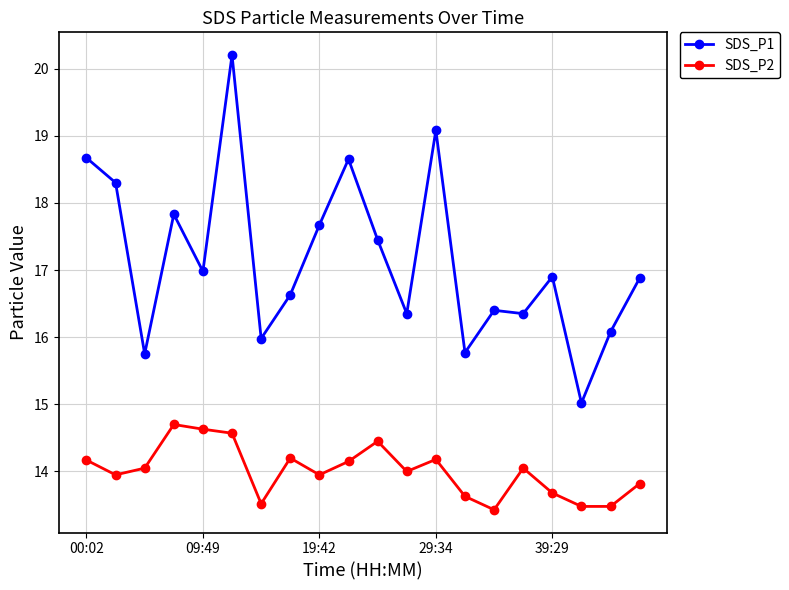

Count the number of categories in the chart.

20